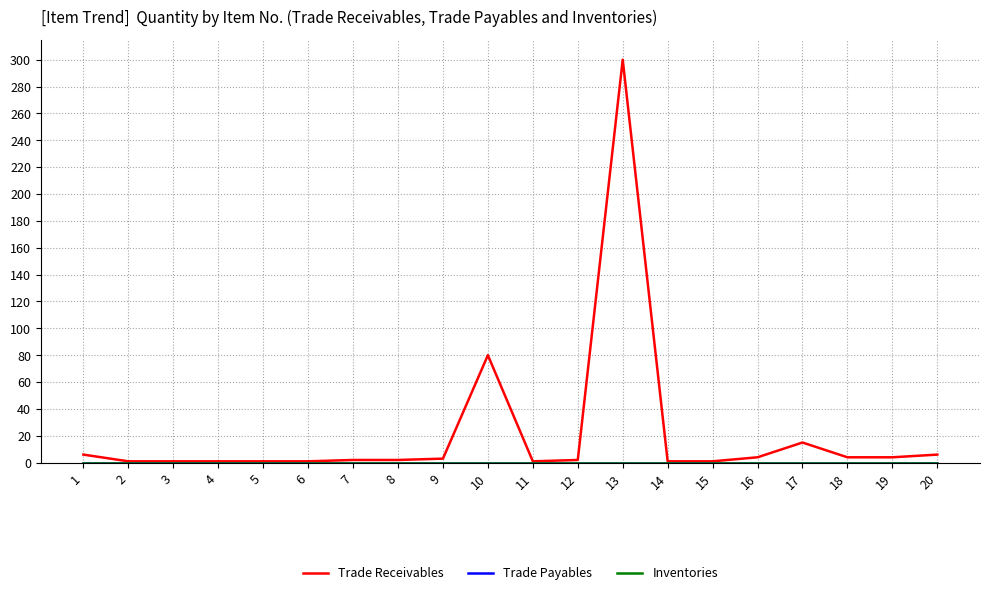

True or false: Trade Payables and Trade Receivables intersect in this chart.

False